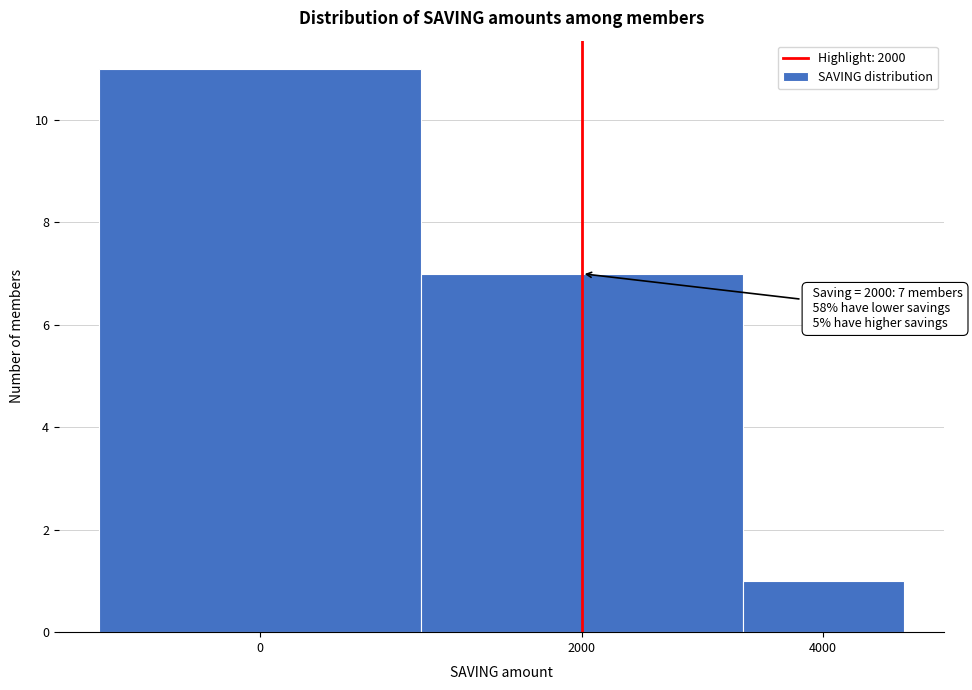

Reading right to left, list all the values displayed in this chart.

4000=1	2000=7	0=11